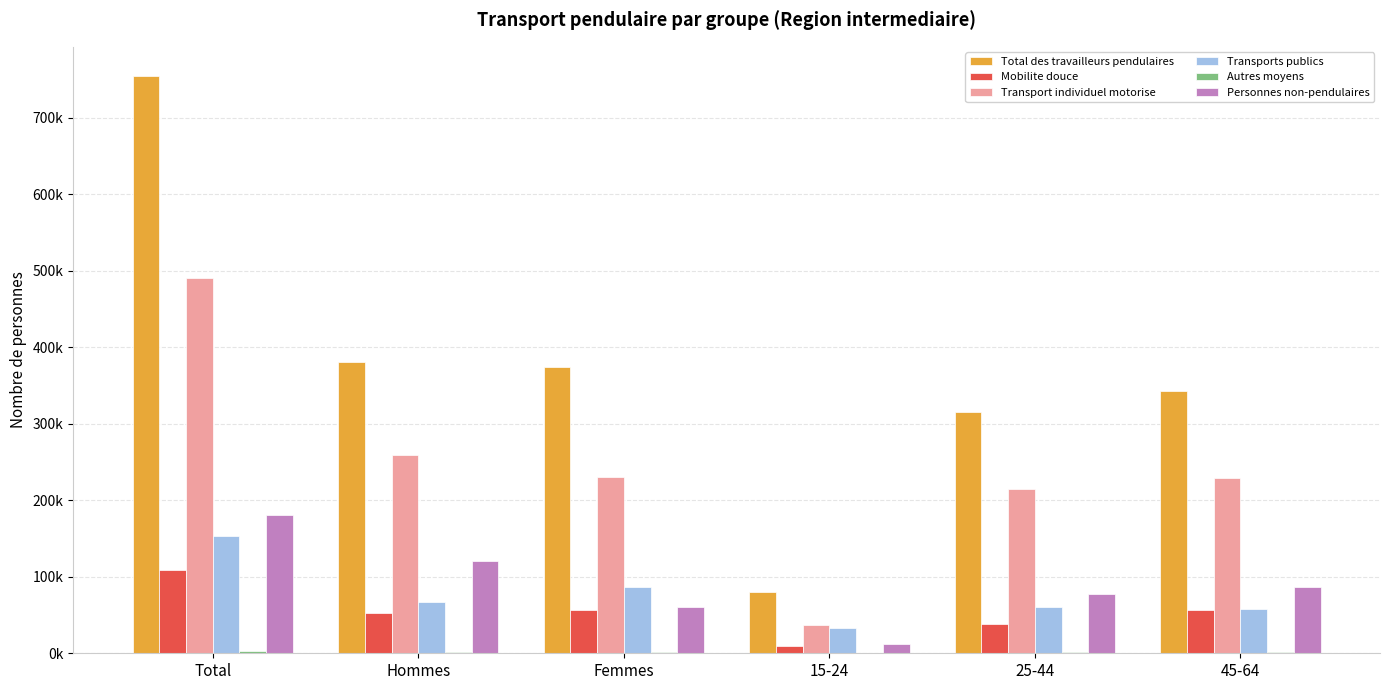

Are the bars horizontal?

No